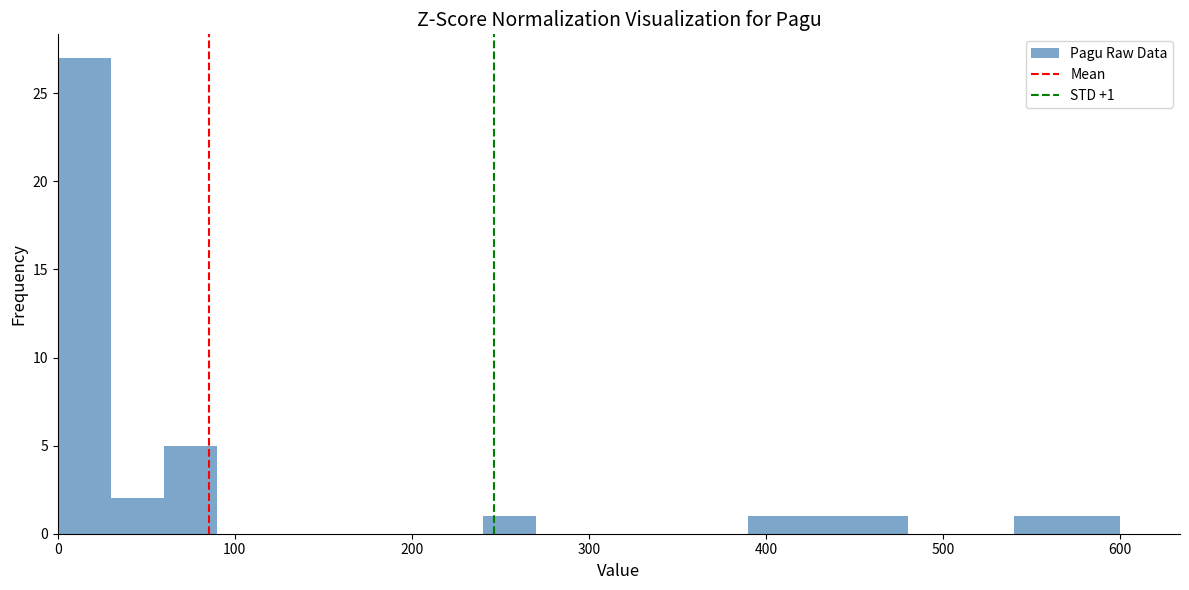

Read against the x-axis, roughly where is the centre of the tallest bar?

20